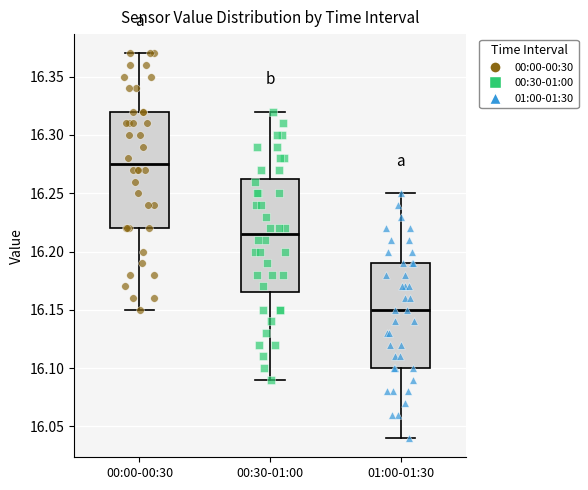

Reading left to right, read every box against the y-axis: the position of its median line, the range the box covers, and the ends of its whiskers. The values are not printed on the chart, so give them approximately, as read against the axis.

00:00-00:30: median 16.275, box 16.220 to 16.320, whiskers 16.150 to 16.370
00:30-01:00: median 16.215, box 16.165 to 16.265, whiskers 16.090 to 16.320
01:00-01:30: median 16.150, box 16.100 to 16.190, whiskers 16.040 to 16.250